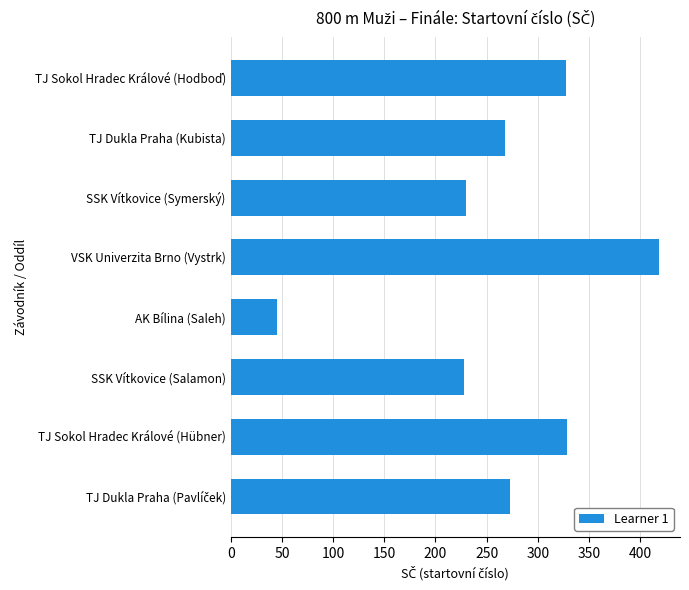

True or false: the data shows 323 at SSK Vítkovice (Symerský).

False